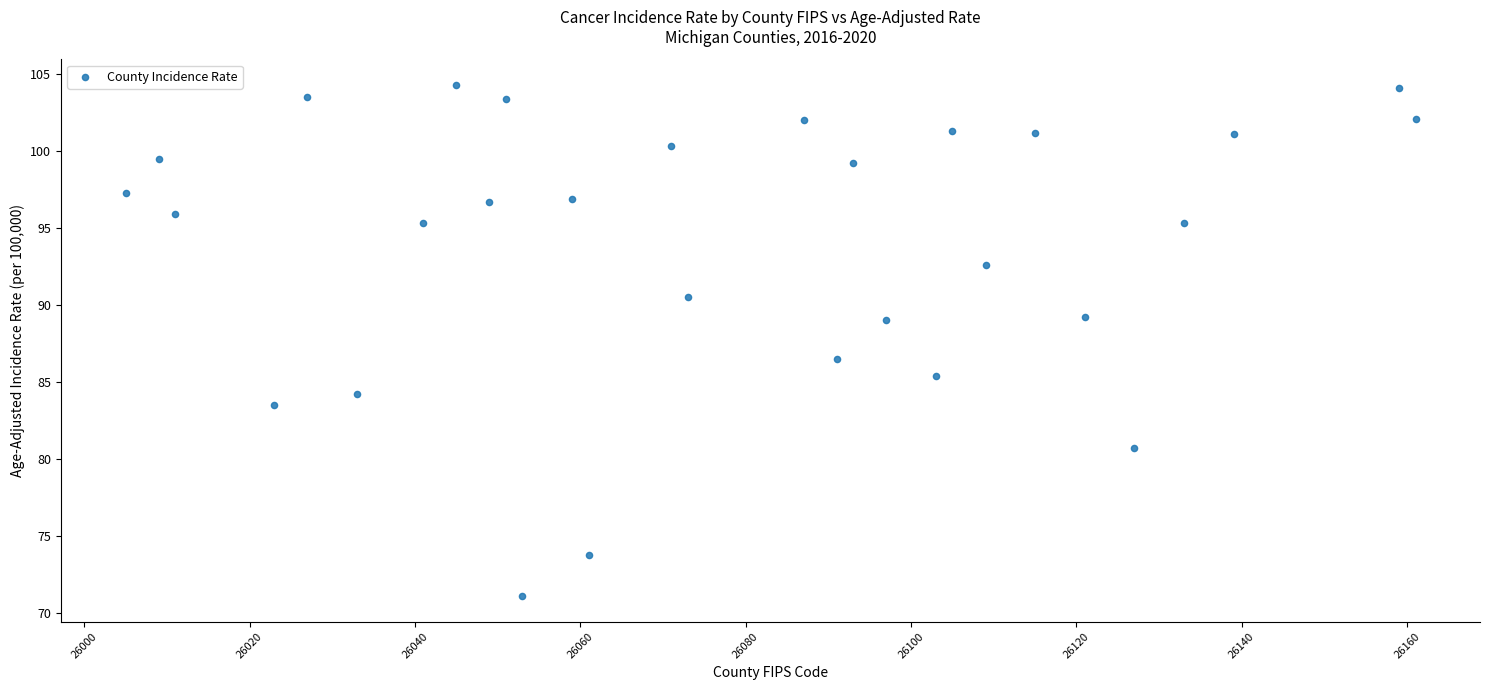

What is the range of Y values (max minus min)?

33.2